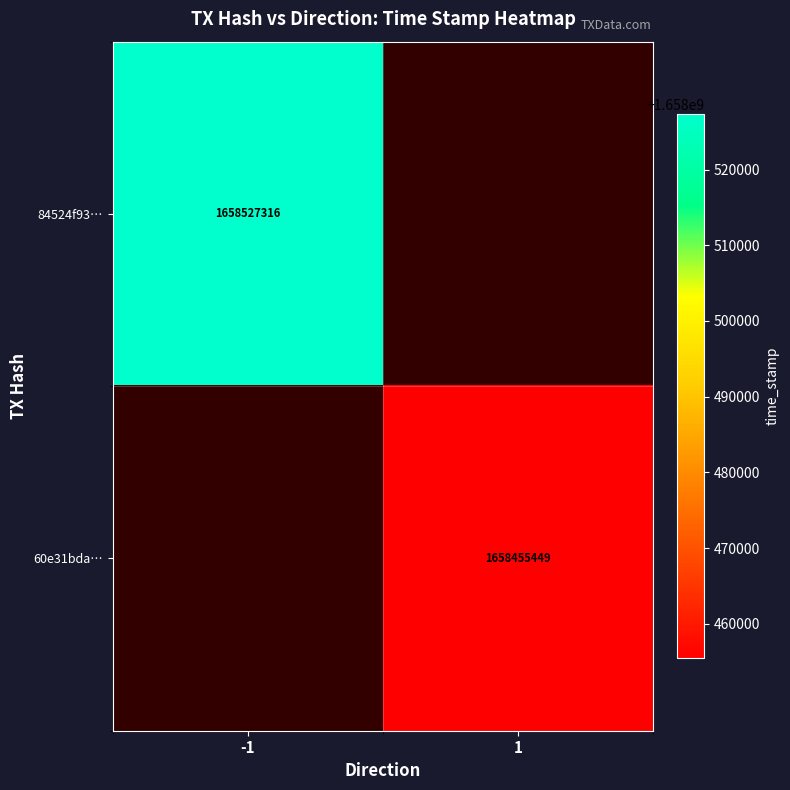

At how many categories does at least one series exceed 1658483913?

1